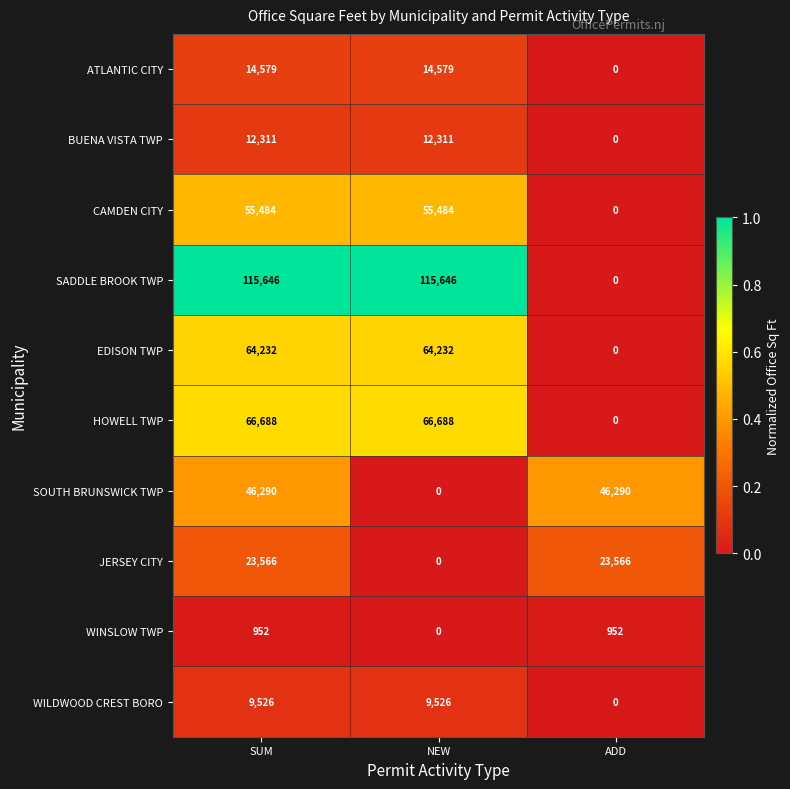

What is the highest value of the SADDLE BROOK TWP series?

115646